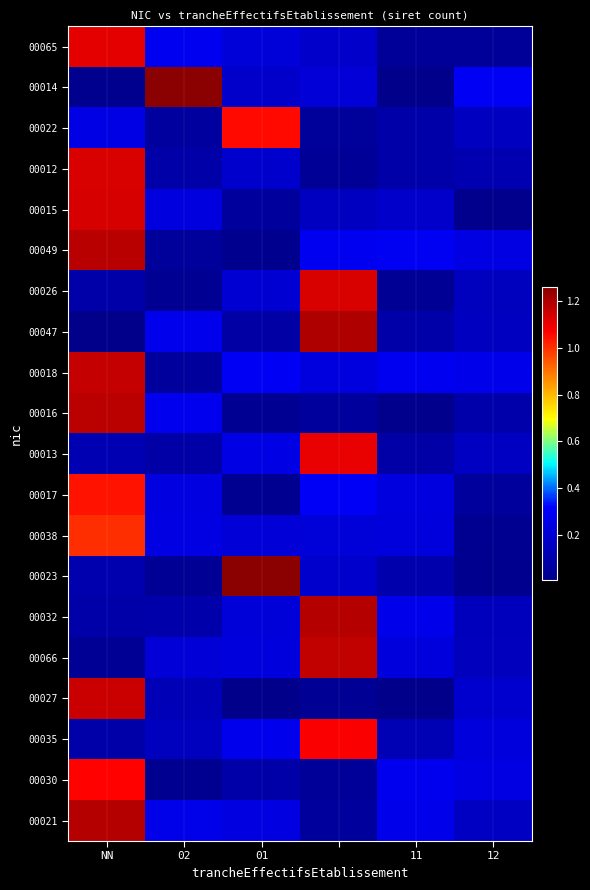

What is the greatest value displayed?

1.3